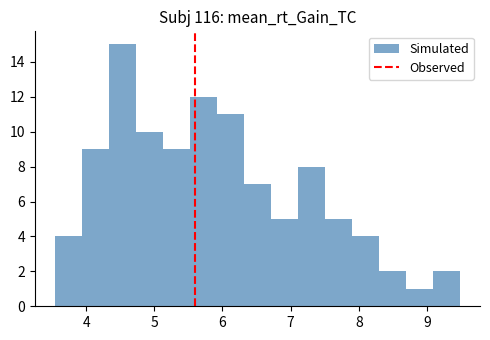

Read against the x-axis, roughly where is the centre of the tallest bar?

4.5